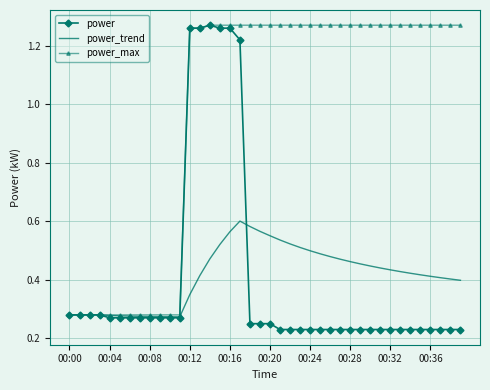

Which series has the widest spread of values?

power